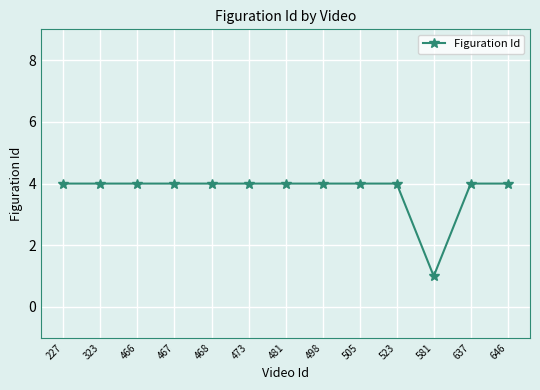

What is the ratio of the value at 523 to the value at 468?

1.0